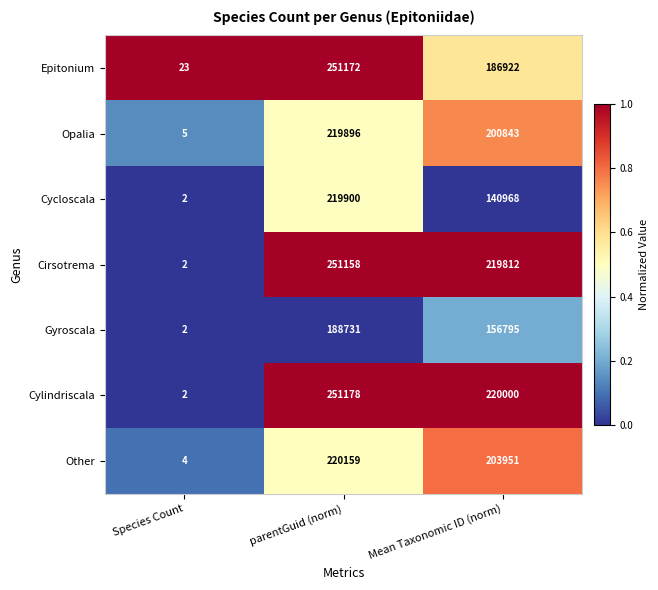

What is the average value of the Cirsotrema series?

156991